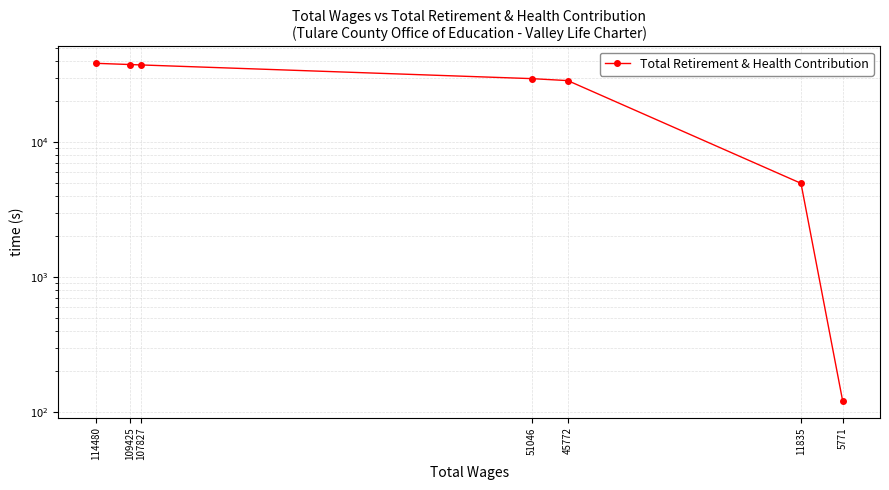

Which category has the highest value across all series?

114480